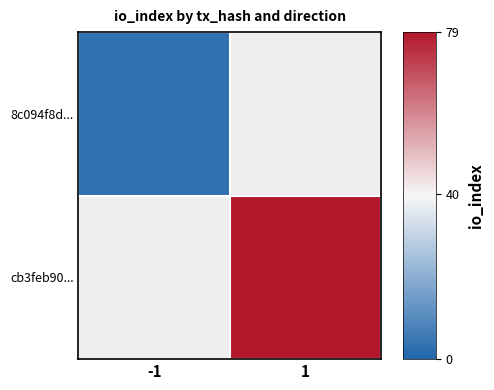

Rank the series at -1 from highest to lowest value.

8c094f8d..., cb3feb90...